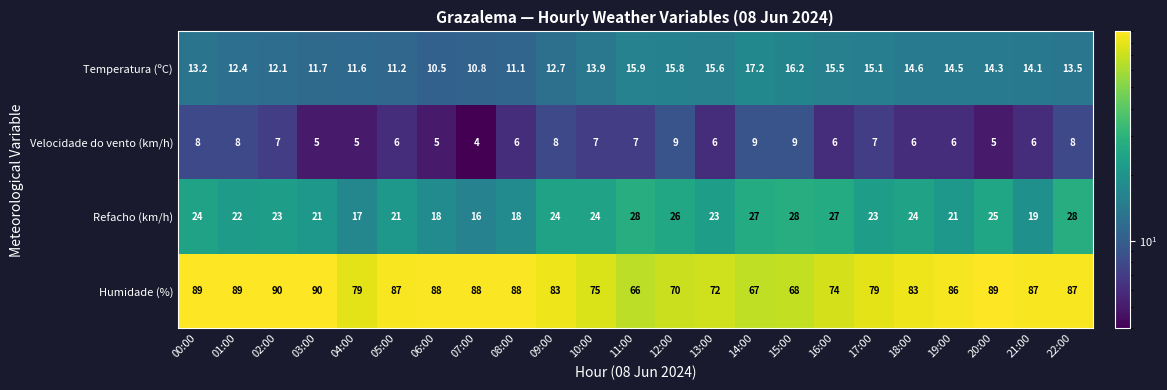

What is the smallest value displayed?

4.0